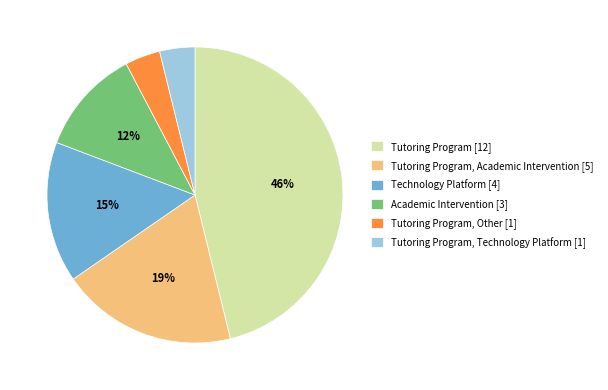

To the nearest percent, what percentage of the pie is Tutoring Program, Technology Platform [1]?

4%